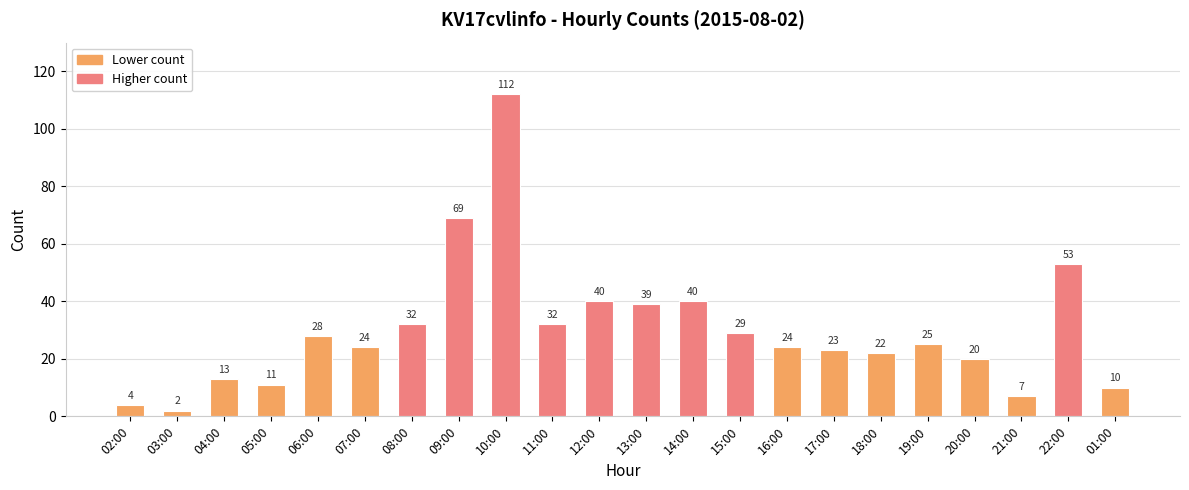

Reading left to right, list all the values displayed in this chart.

4	2	13	11	28	24	32	69	112	32	40	39	40	29	24	23	22	25	20	7	53	10